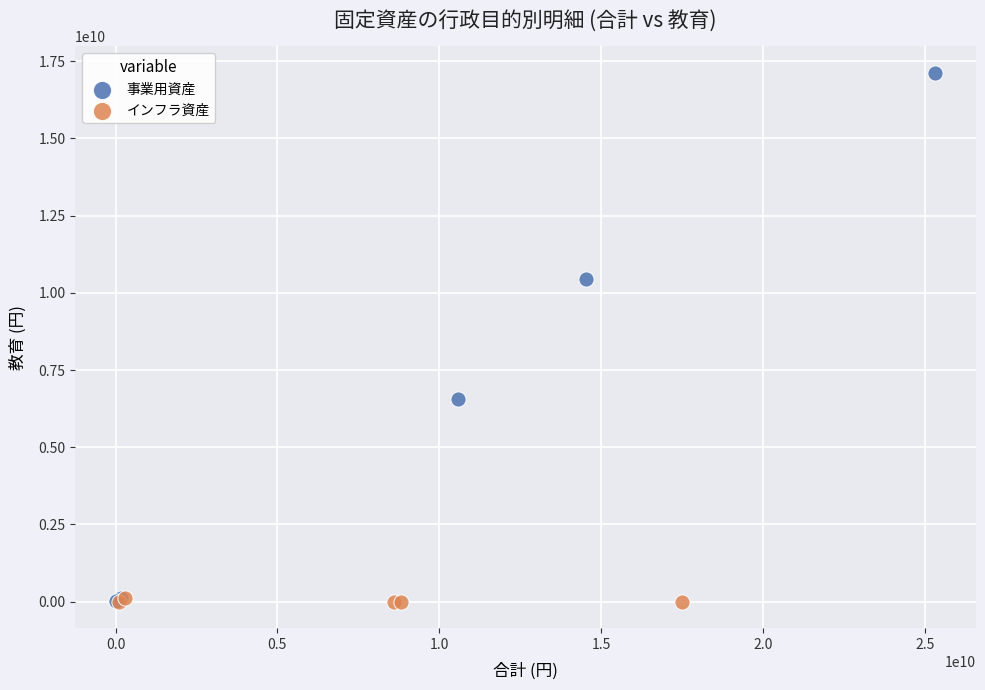

Which series has the widest spread of Y values?

事業用資産